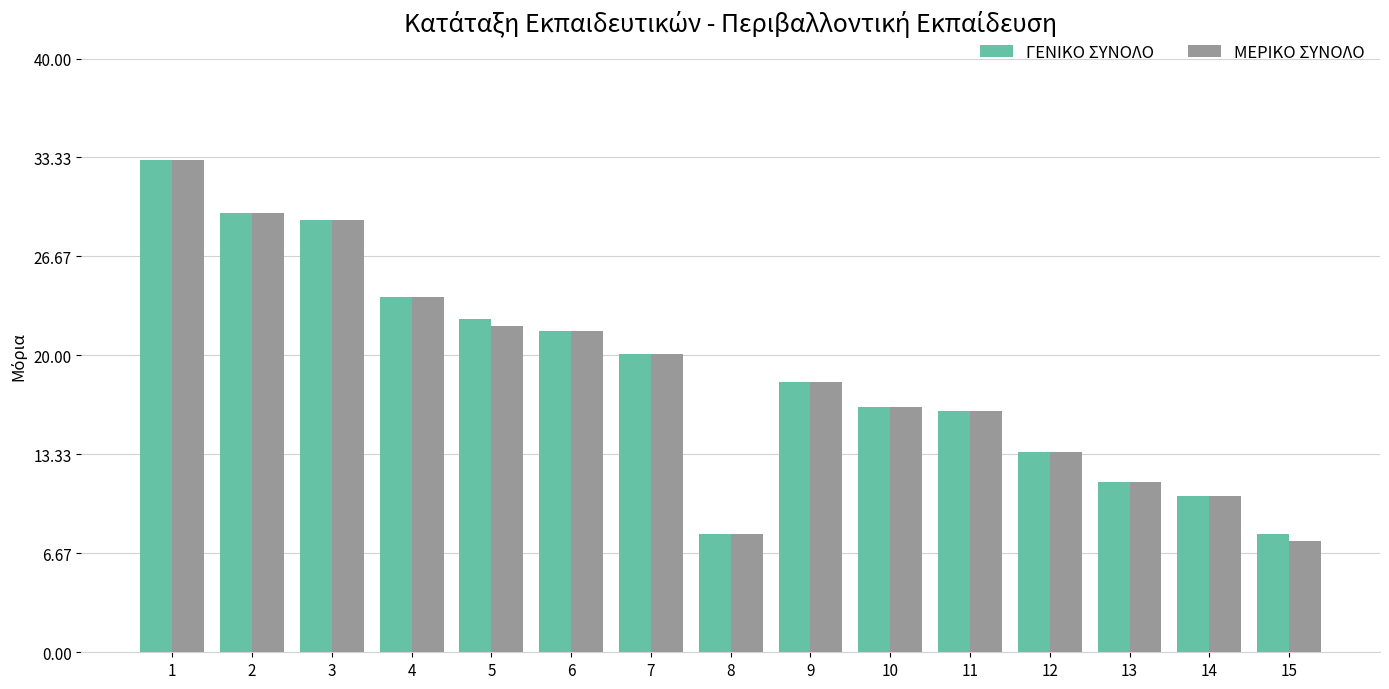

Where is ΓΕΝΙΚΟ ΣΥΝΟΛΟ nearest to the value 20?

7